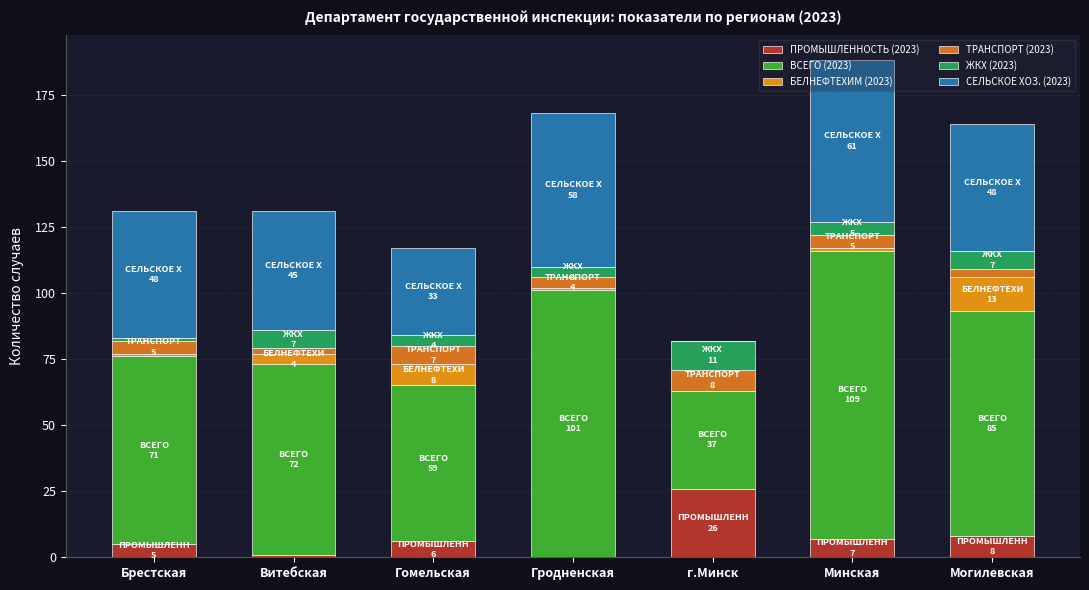

What is the label of the 4th bar from the left?

Гродненская